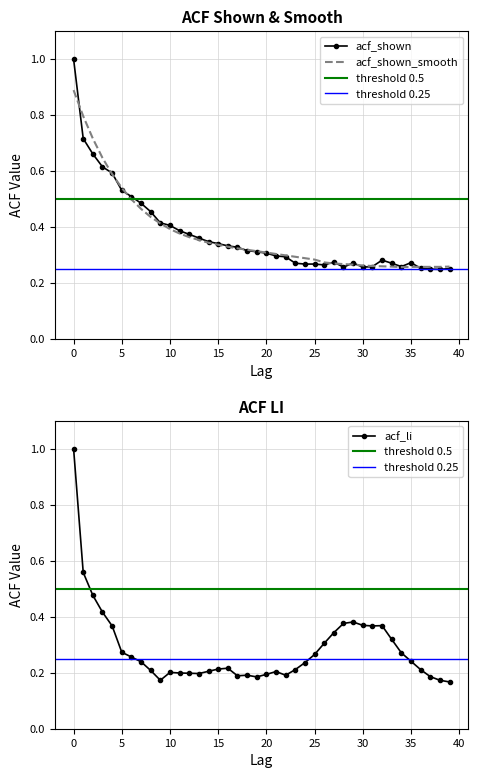

How many data points does each series have?

40